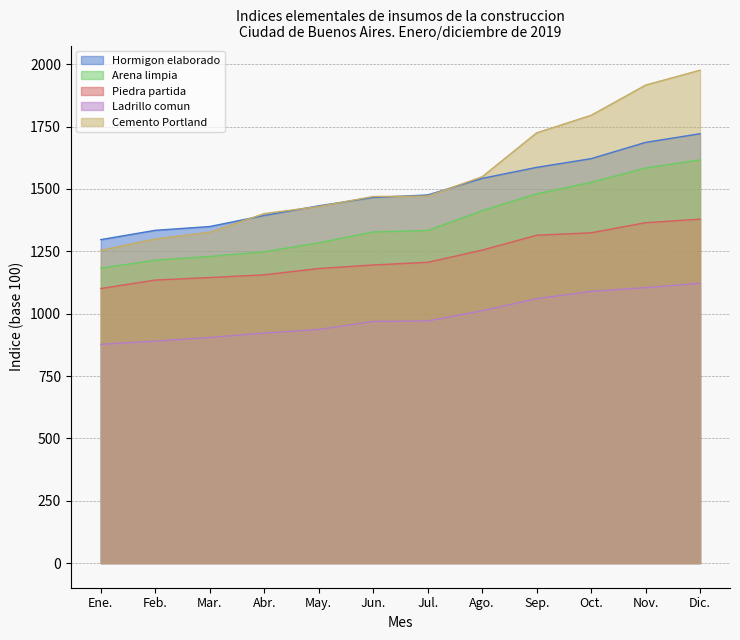

True or false: Cemento Portland and Arena limpia intersect in this chart.

False